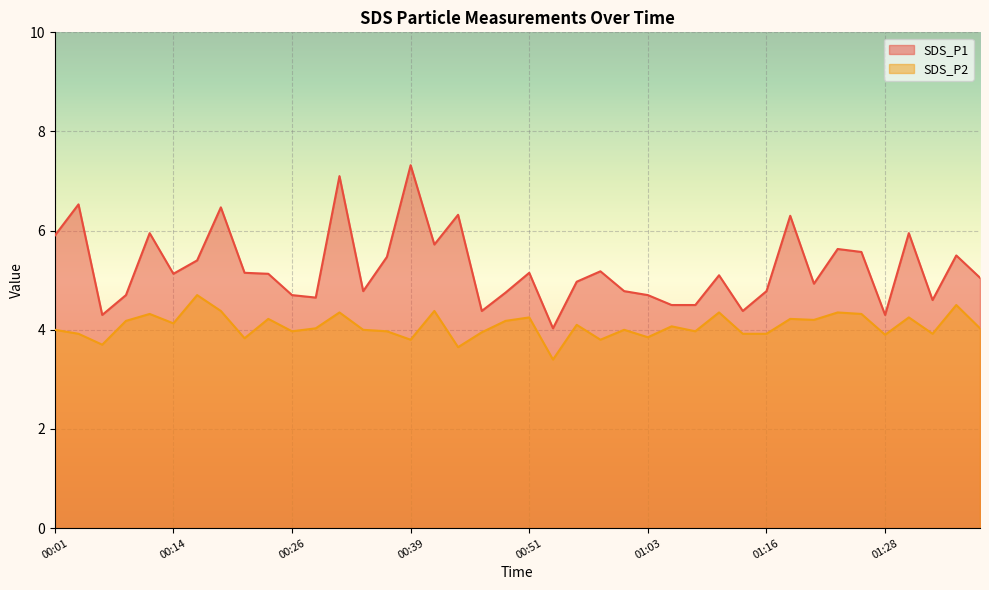

How many values in the SDS_P1 series exceed 5?

22